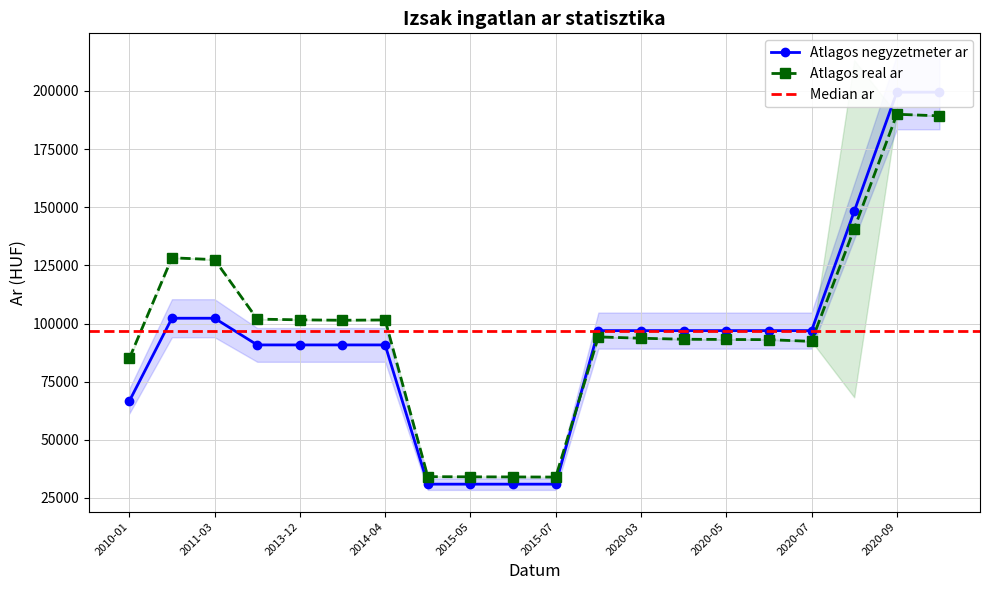

At which label does Atlagos real ar reach its minimum?

2015-07